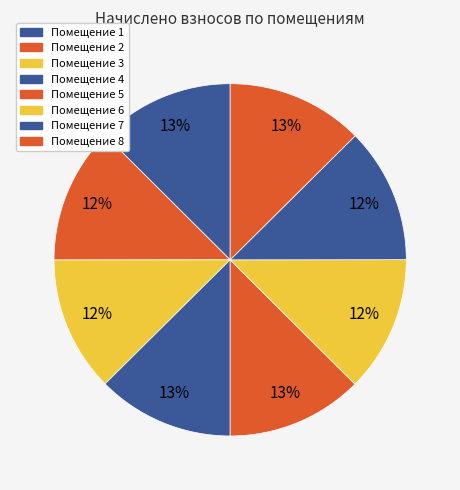

How many segments does this pie chart have?

8